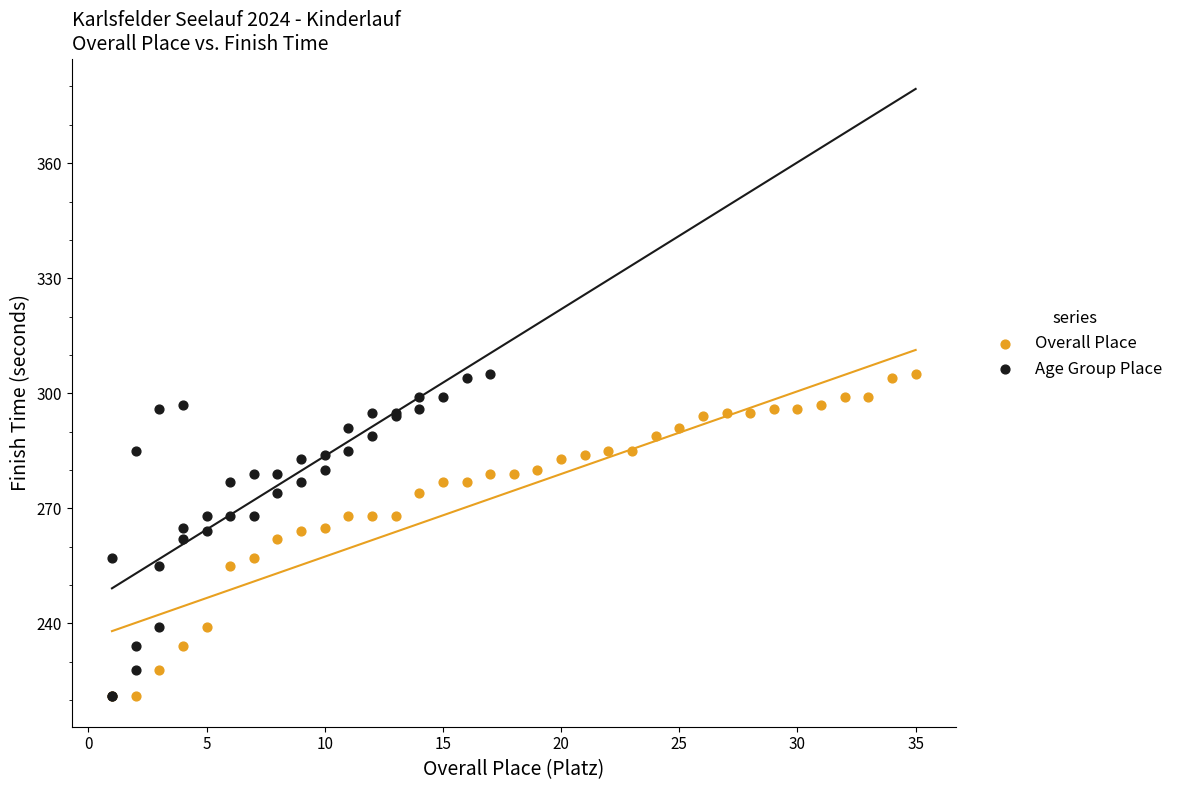

What are all the series names shown in the legend?

Overall Place, Age Group Place